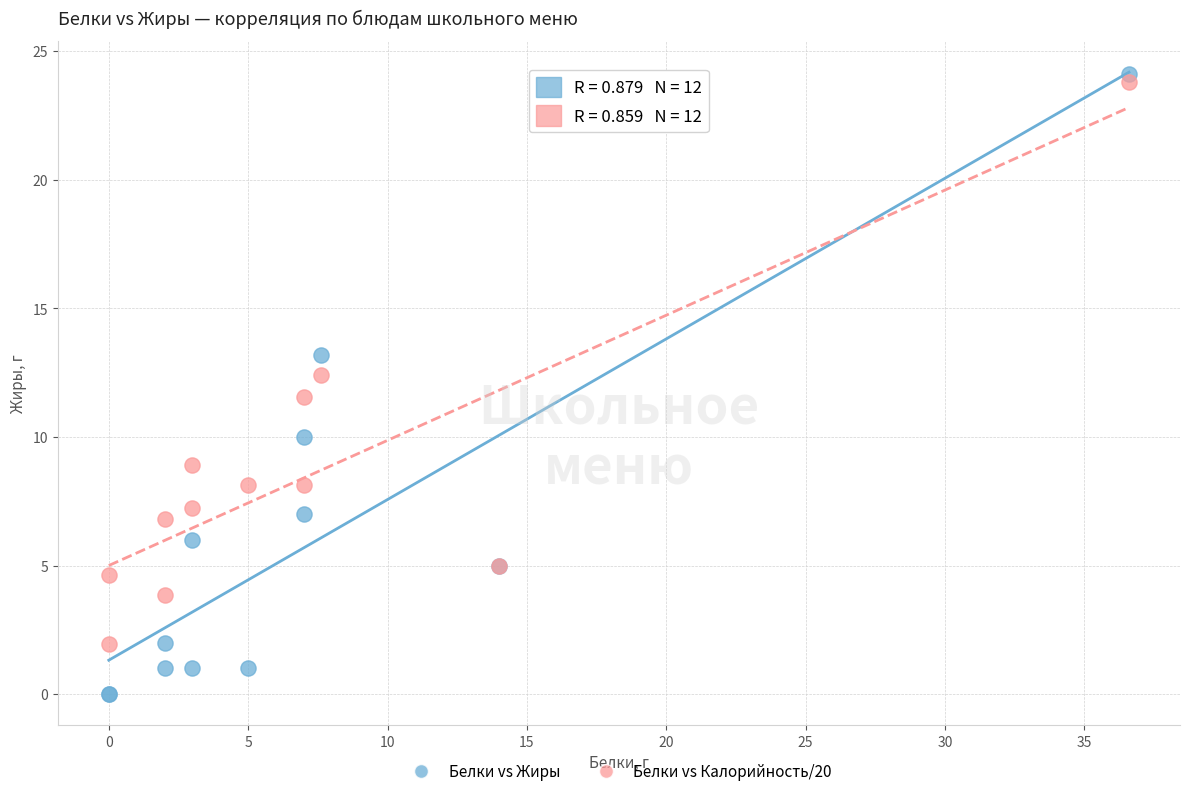

Which series contains the lowest Y value?

Белки vs Жиры